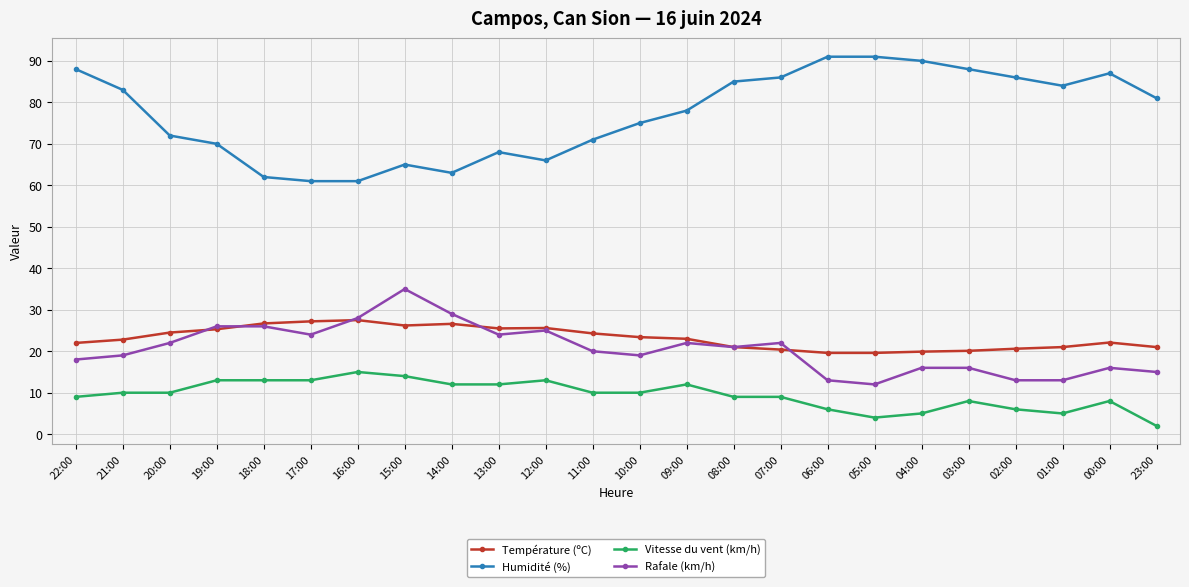

True or false: Rafale (km/h) has a value of 16.0 at 03:00.

True